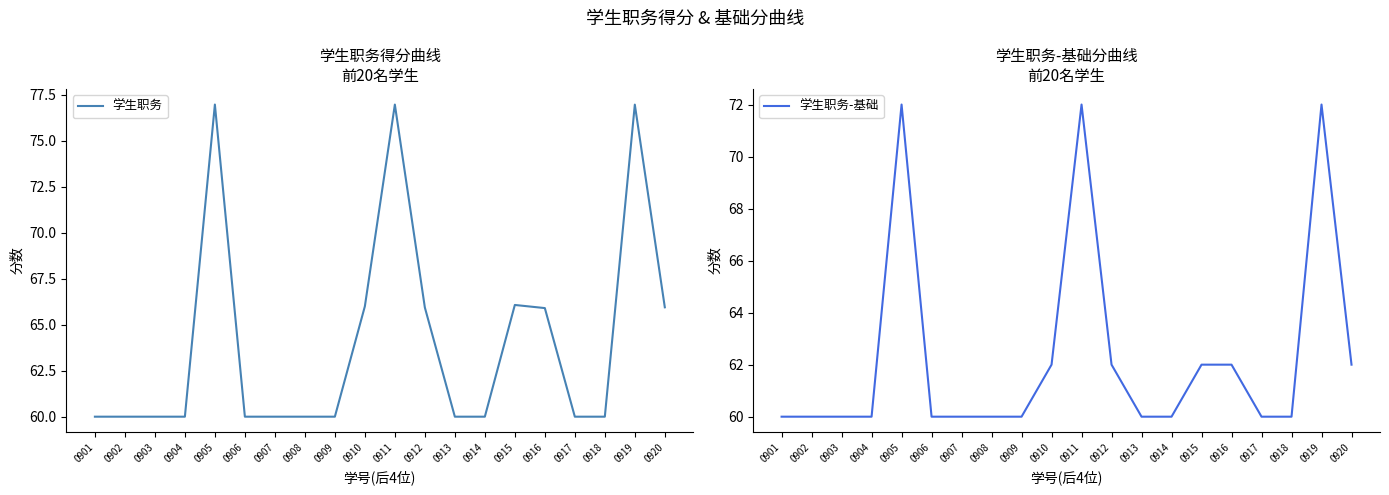

True or false: 学生职务-基础 and 学生职务 cross at least once.

False